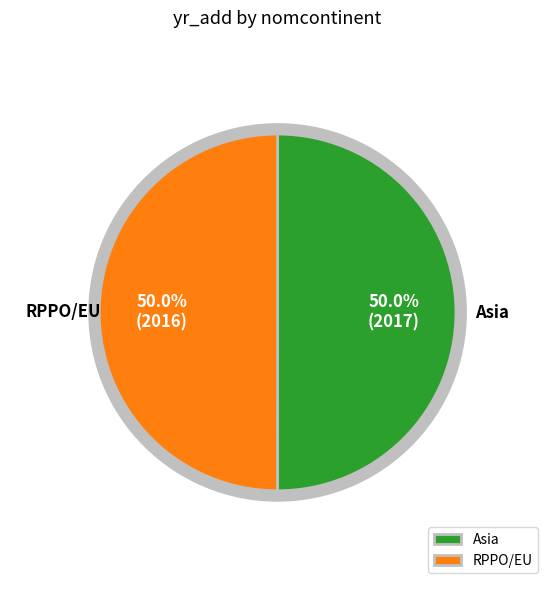

Combined, do Asia and RPPO/EU account for over 50%?

Yes